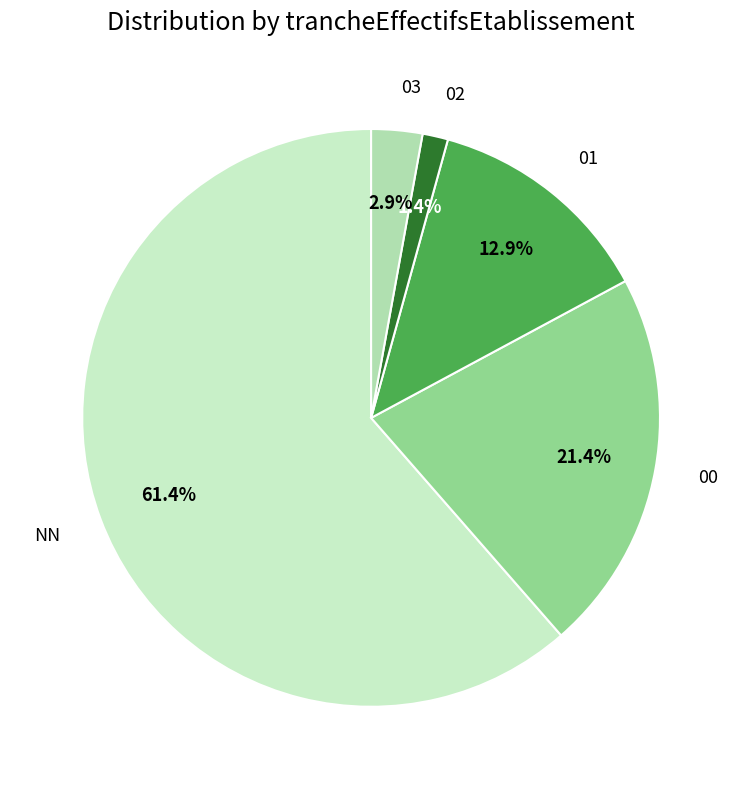

To the nearest percent, what percentage of the pie is 02?

1%